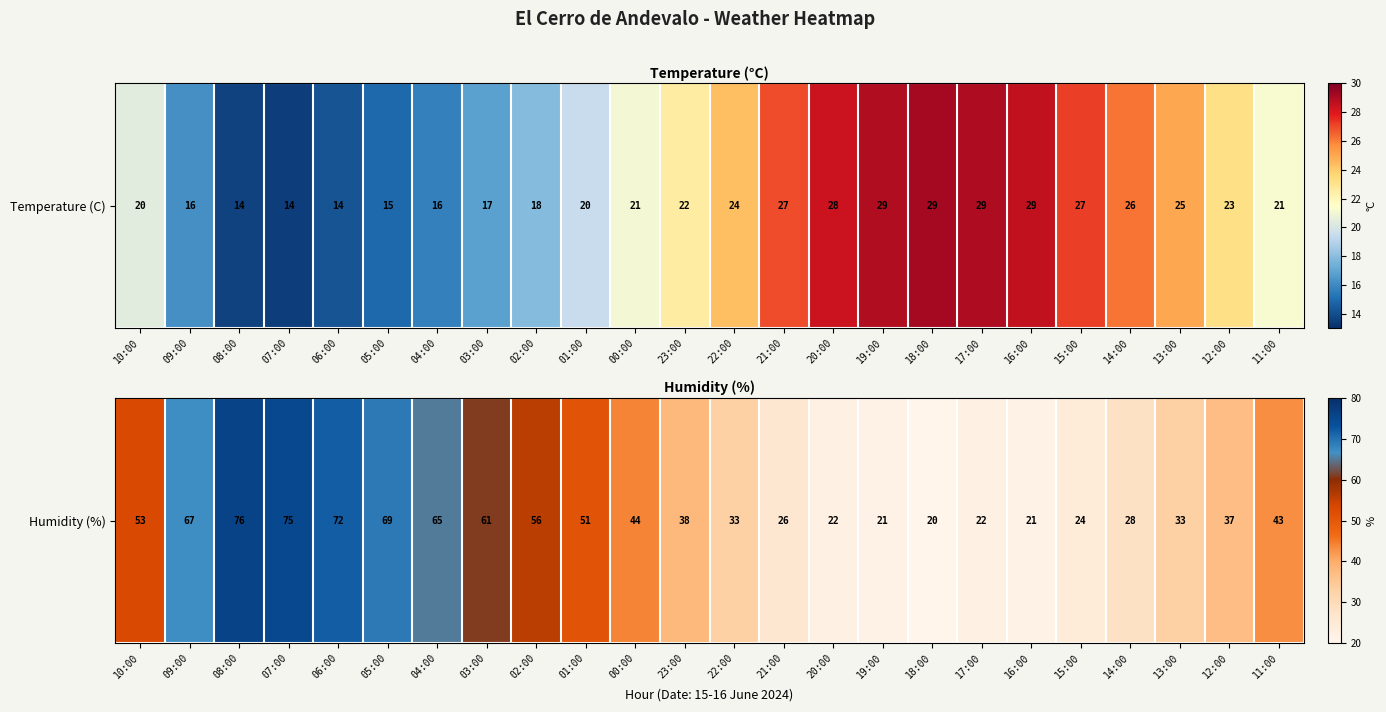

Rank the categories by value from lowest to highest.

18:00, 19:00, 16:00, 20:00, 17:00, 15:00, 21:00, 14:00, 22:00, 13:00, 12:00, 23:00, 11:00, 00:00, 01:00, 10:00, 02:00, 03:00, 04:00, 09:00, 05:00, 06:00, 07:00, 08:00